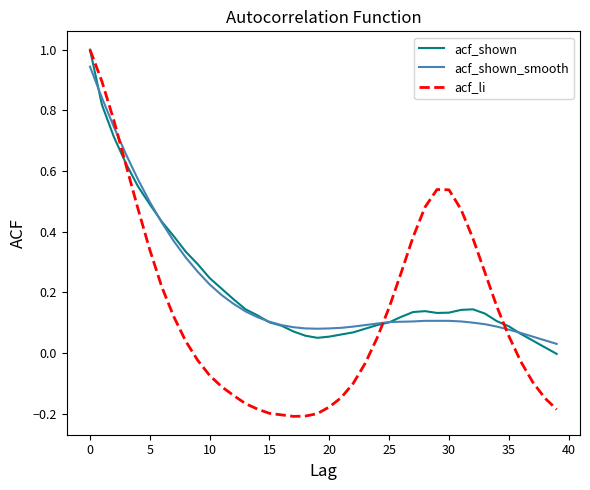

How many values in the acf_shown series are below 0?

1